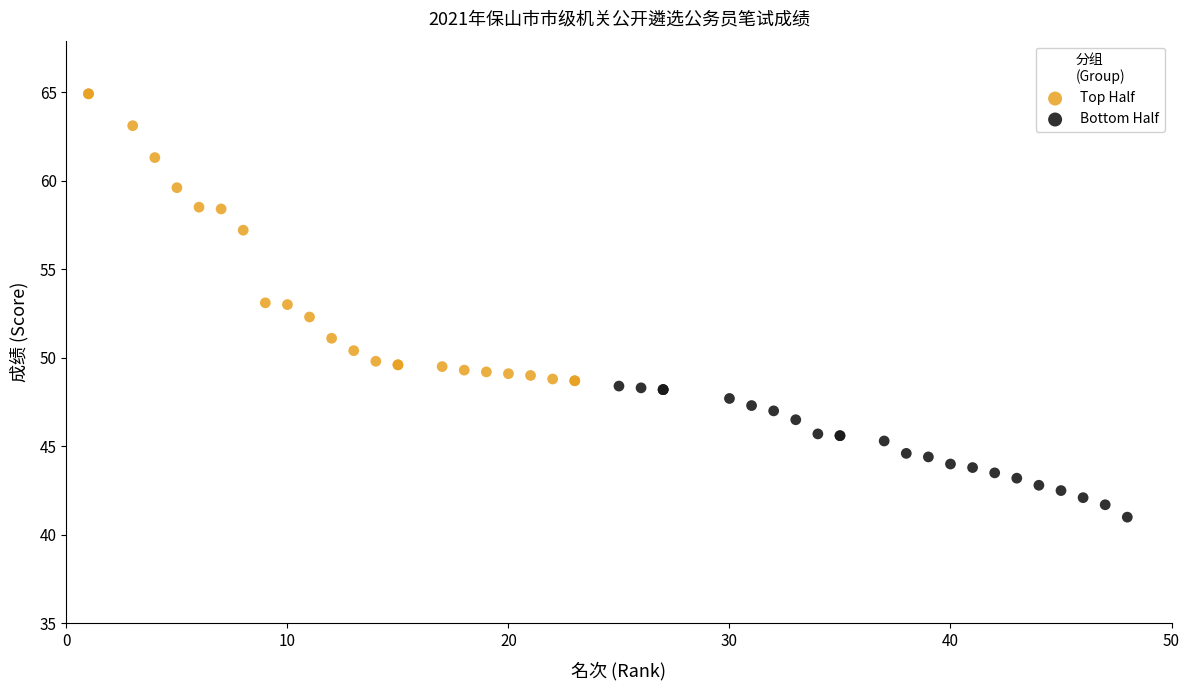

Which series reaches the maximum Y coordinate?

Top Half